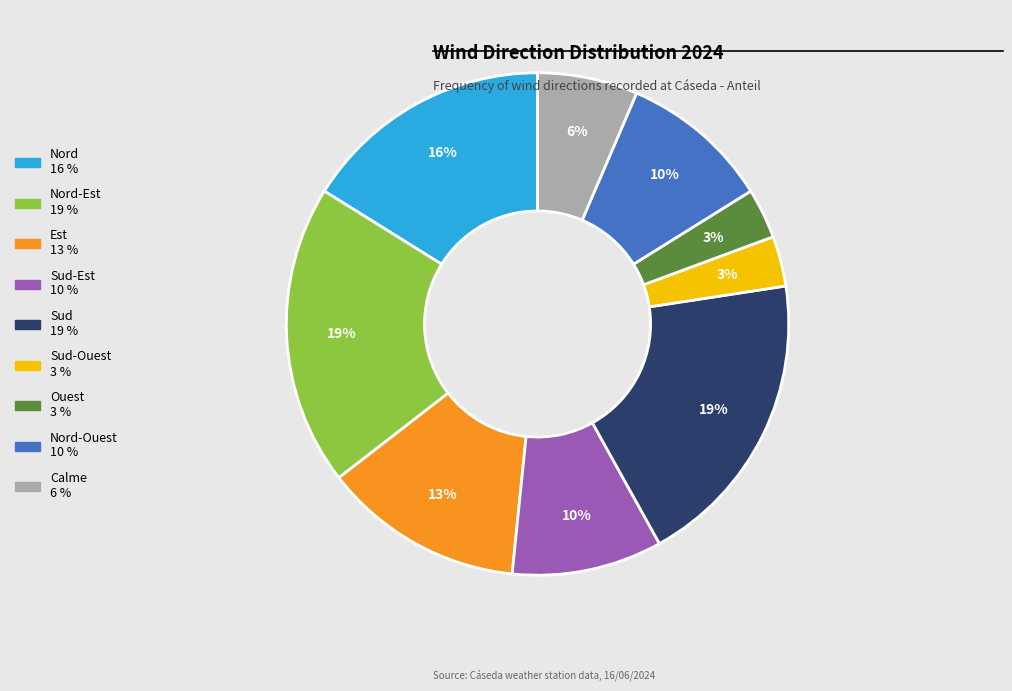

Is there a majority slice in this chart?

No